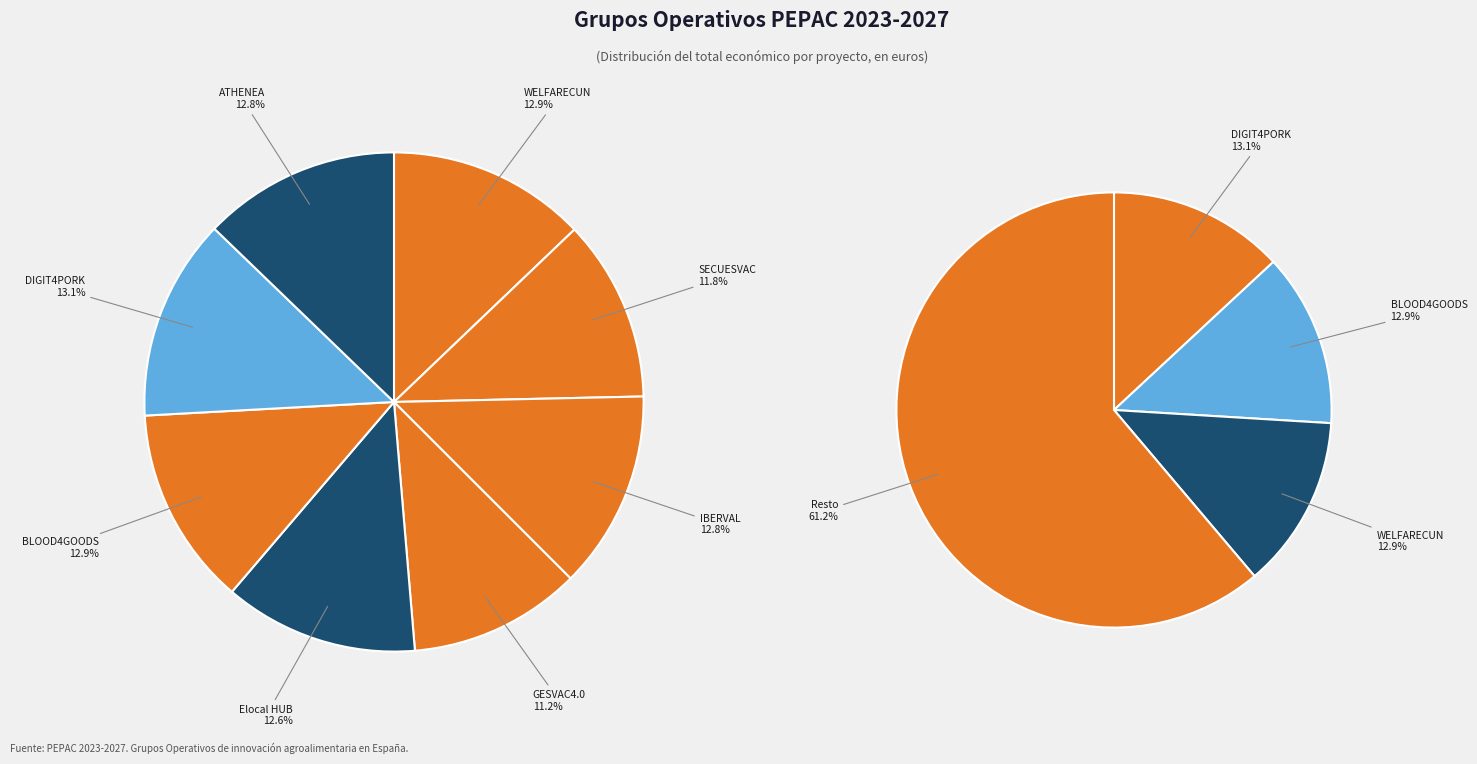

To the nearest percent, what is the difference between the DIGIT4PORK and SECUESVAC slice percentages?

1%